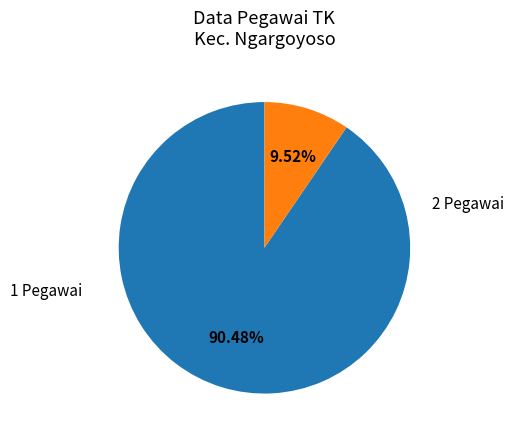

Is there a majority slice in this chart?

Yes